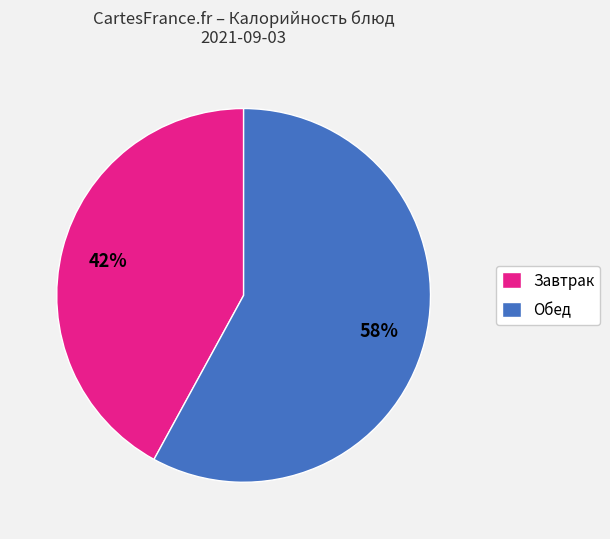

Which slice is the smallest?

Завтрак